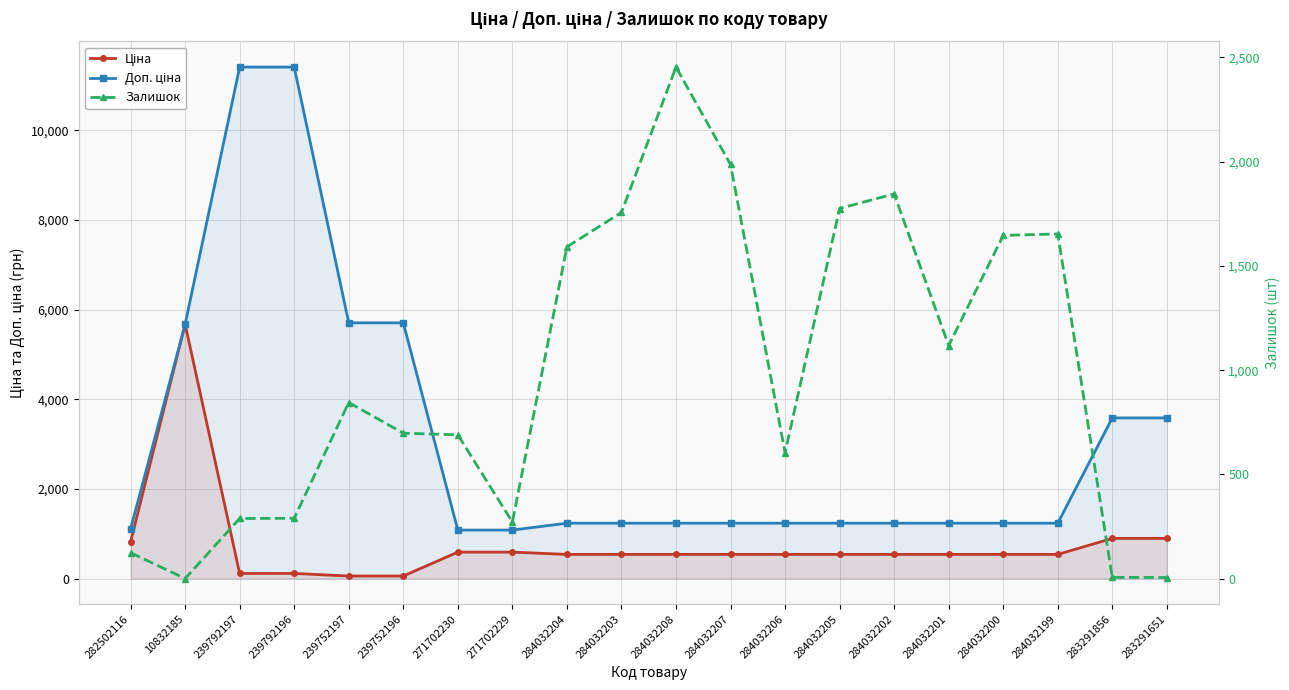

Which series has the largest range (max minus min)?

Доп. ціна